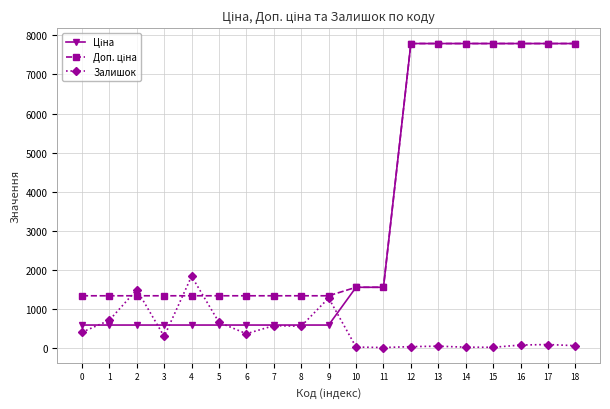

What is the spread (max minus min) of values at 4?

1249.6